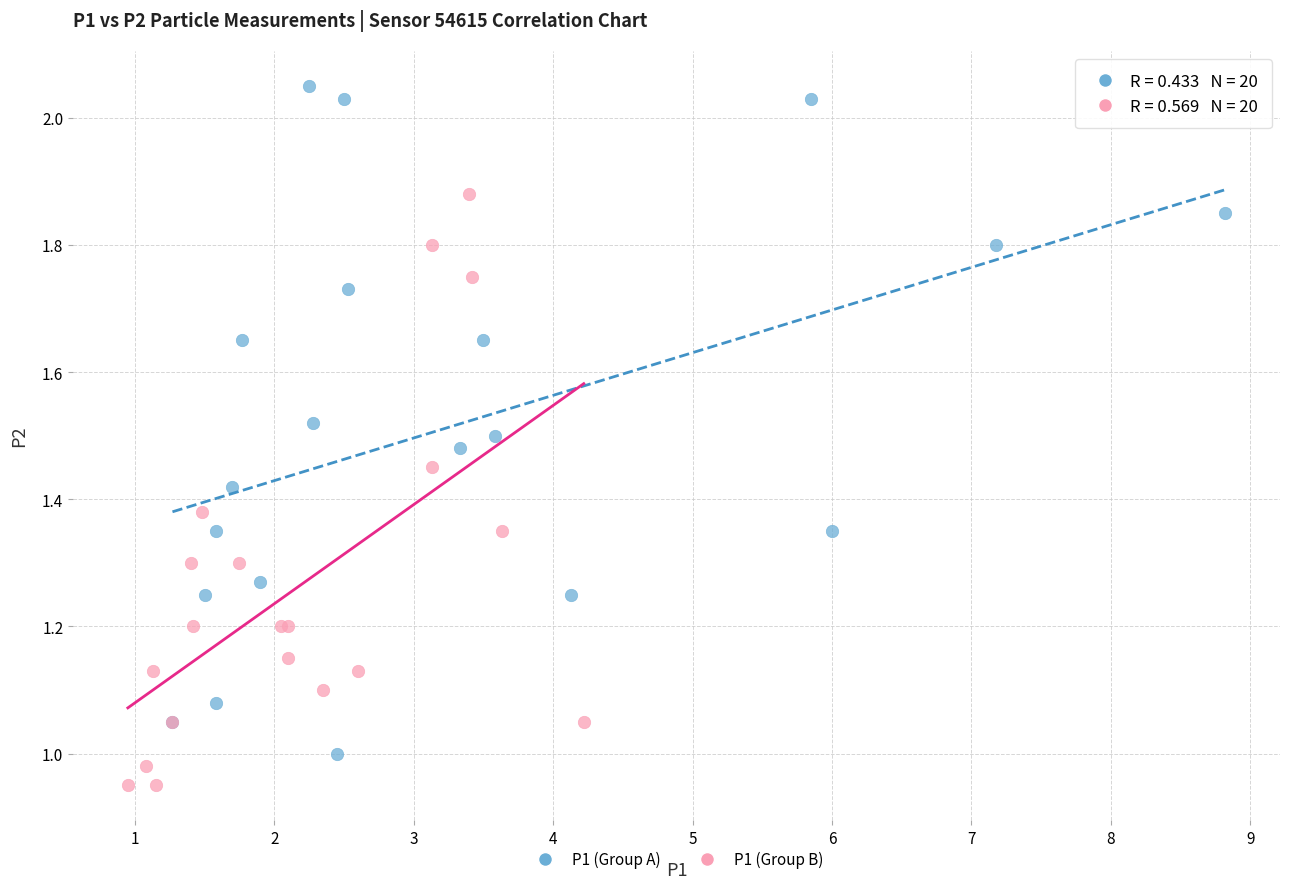

Which series contains the lowest Y value?

P1 (Group B)